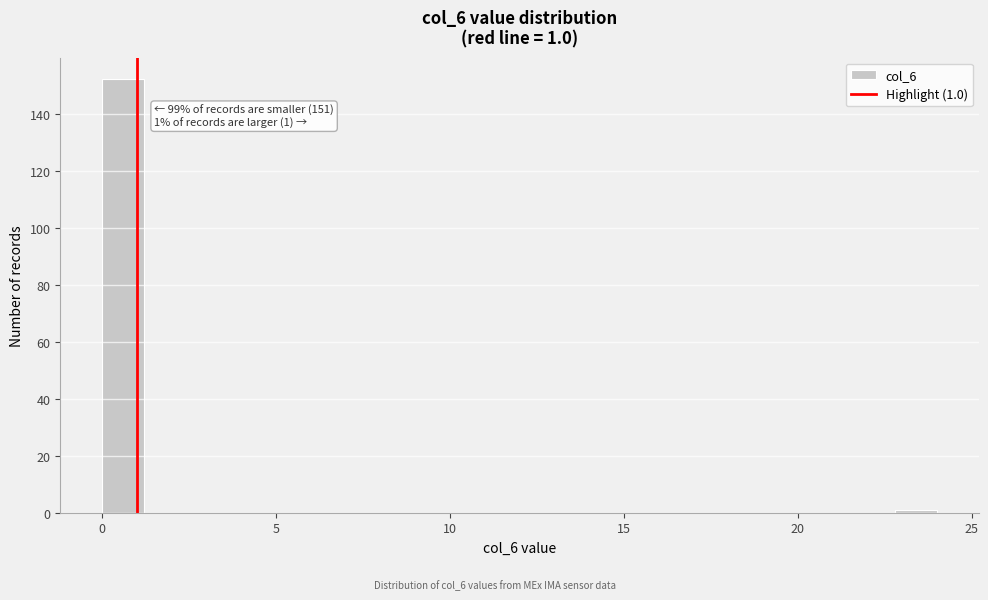

Read against the x-axis, roughly where is the centre of the tallest bar?

0.5